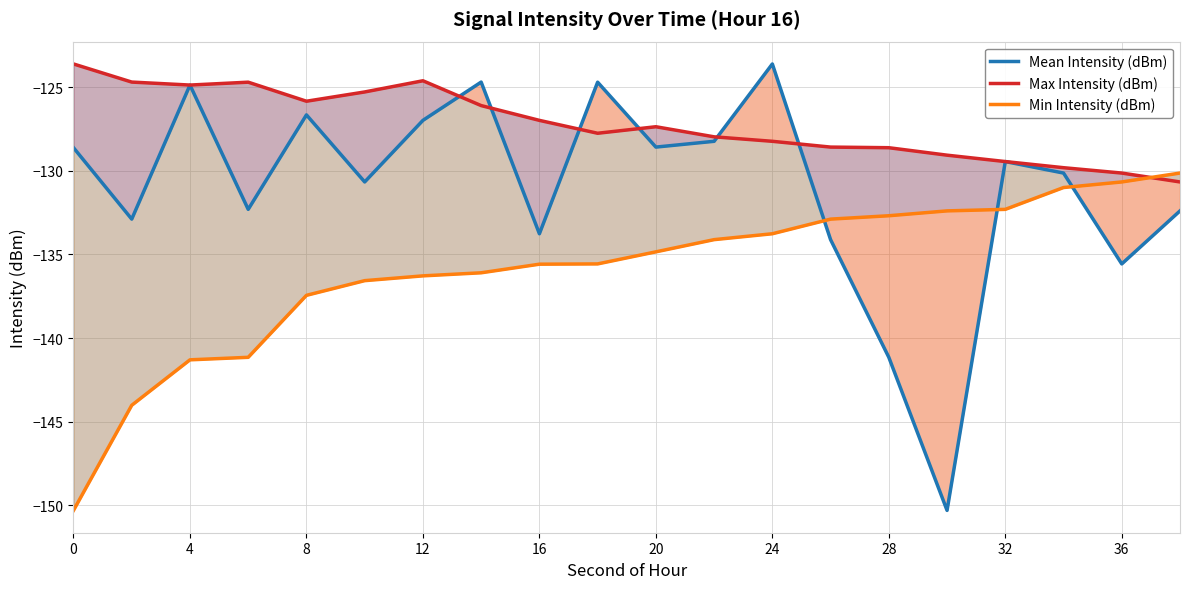

List the series in order of their overall mean, lowest first.

Min Intensity (dBm), Mean Intensity (dBm), Max Intensity (dBm)